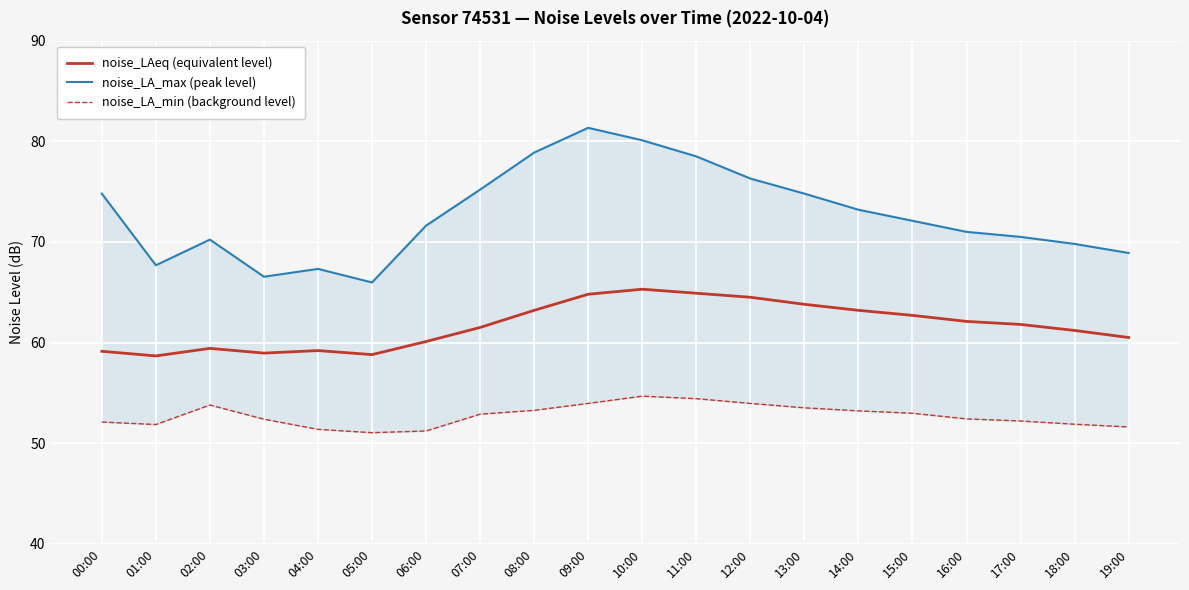

True or false: noise_LAeq (equivalent level) and noise_LA_max (peak level) intersect in this chart.

False